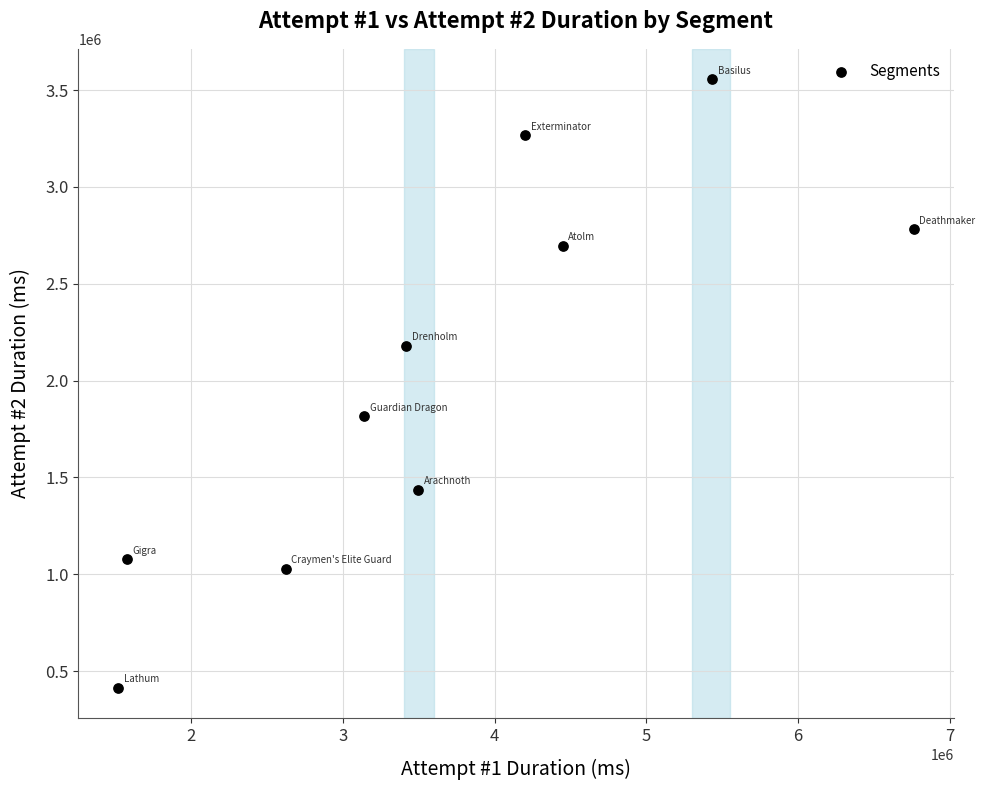

What is the average Y value?

2025048